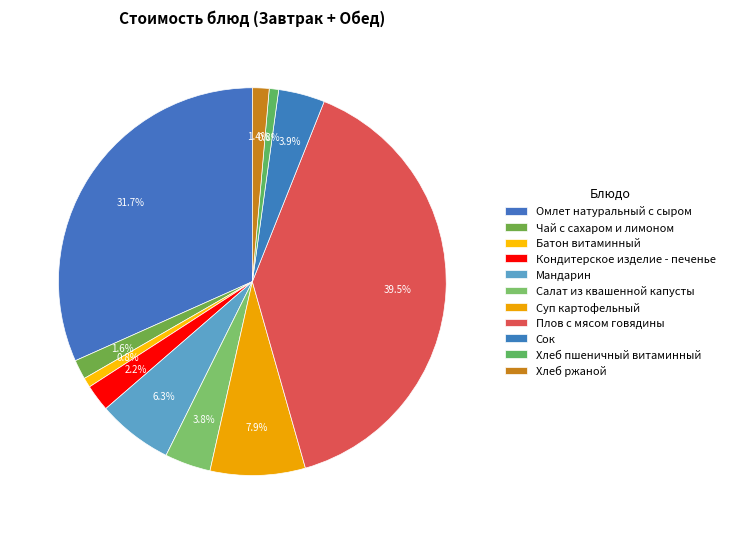

What is the largest slice in the pie chart?

Плов с мясом говядины